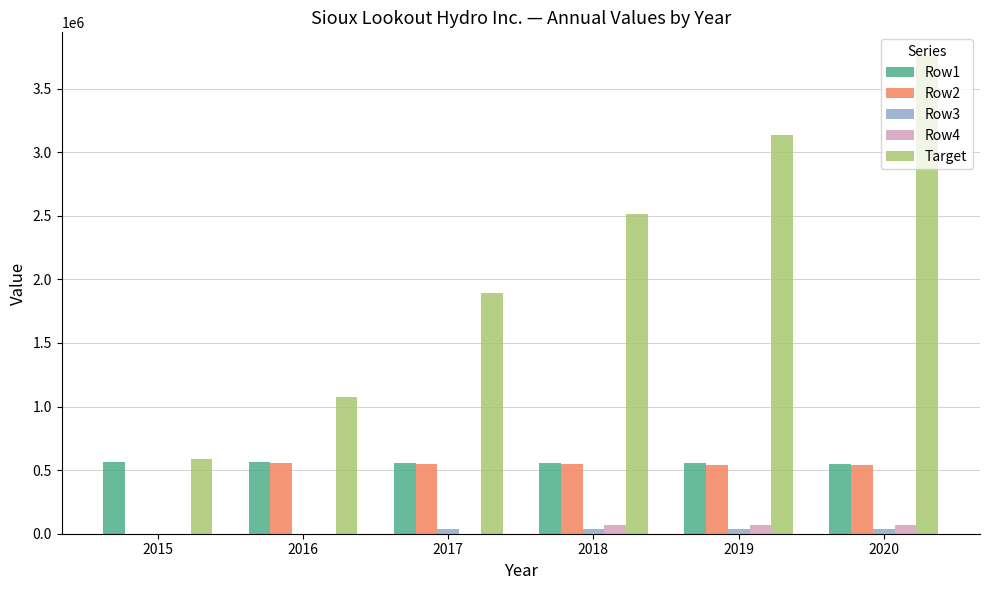

What is the maximum value shown in the chart?

3754690.0